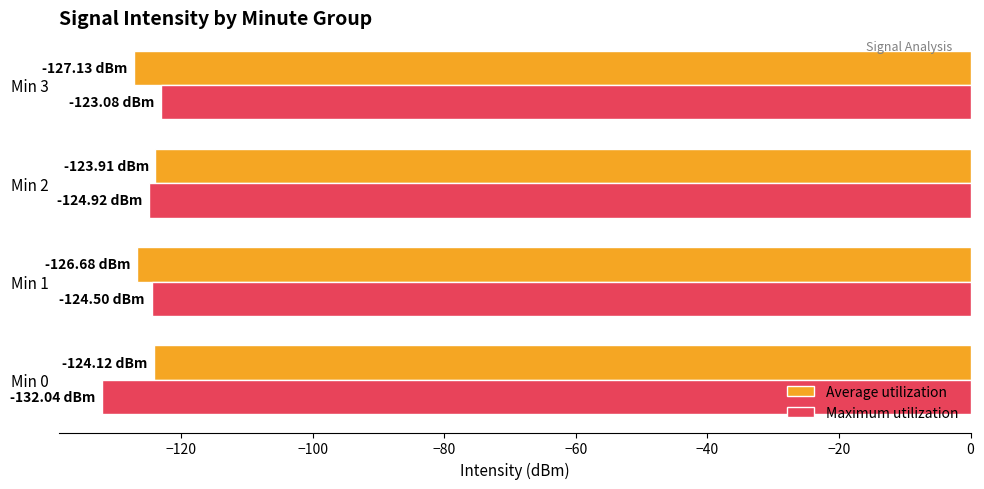

What is the difference between the Average utilization values at Min 1 and Min 2?

2.8